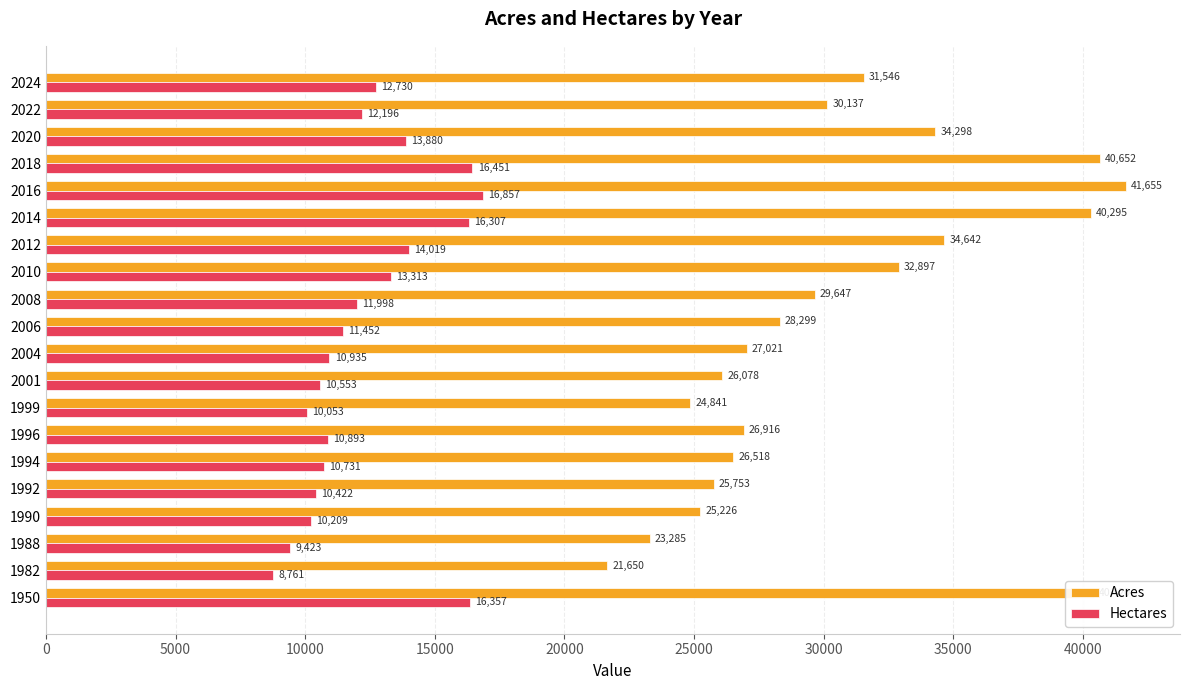

List the series in order of their overall mean, highest first.

Acres, Hectares